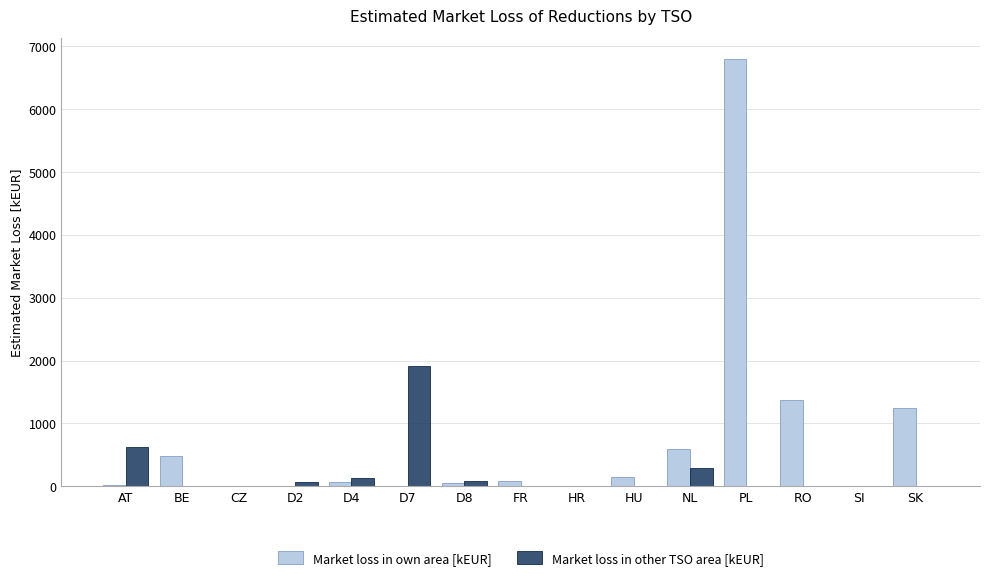

True or false: Market loss in own area [kEUR] has a value of 150.1 at BE.

False